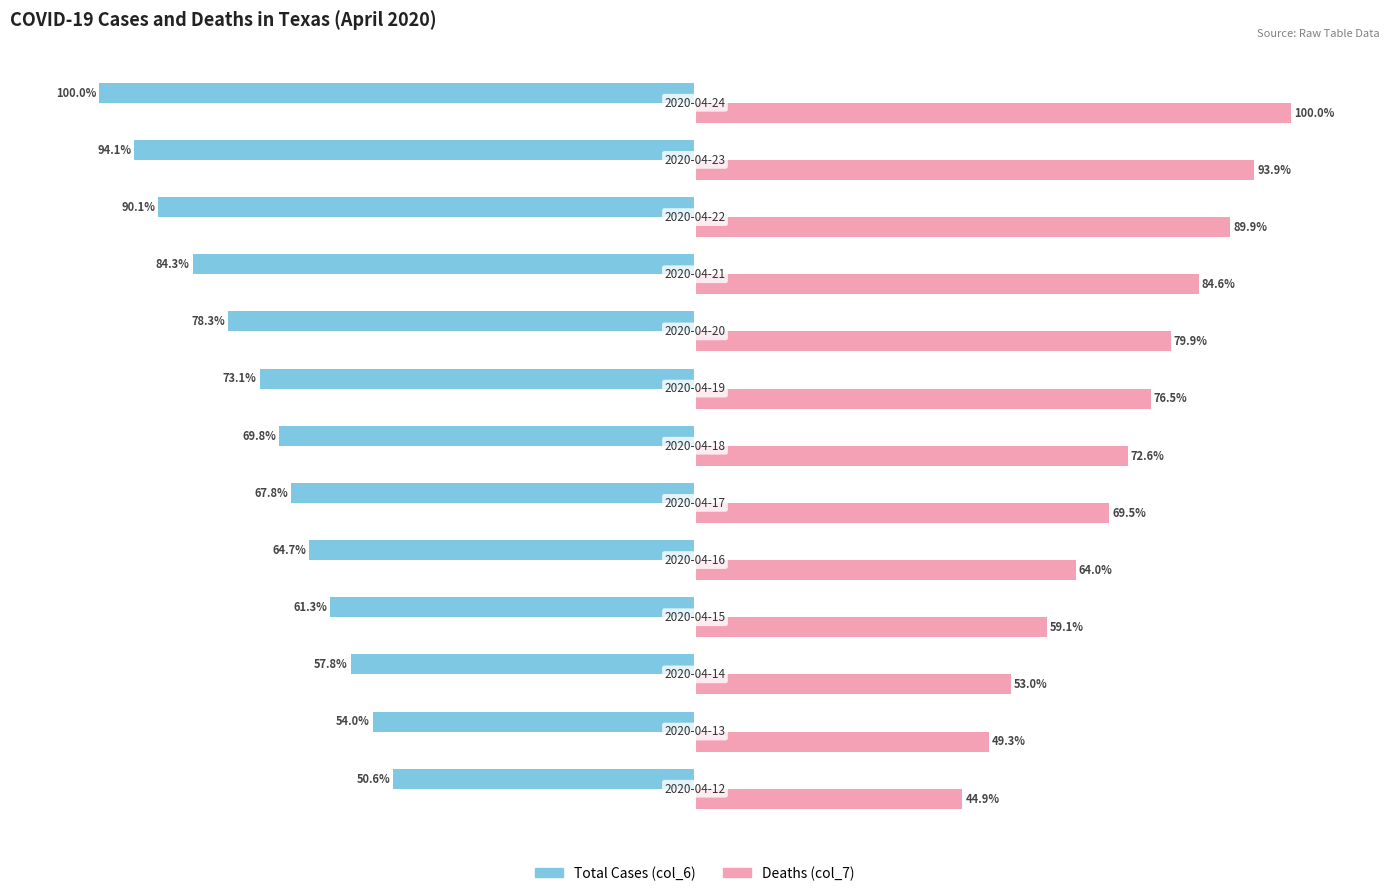

Rank the series by their average value, from highest to lowest.

Deaths (col_7), Total Cases (col_6)